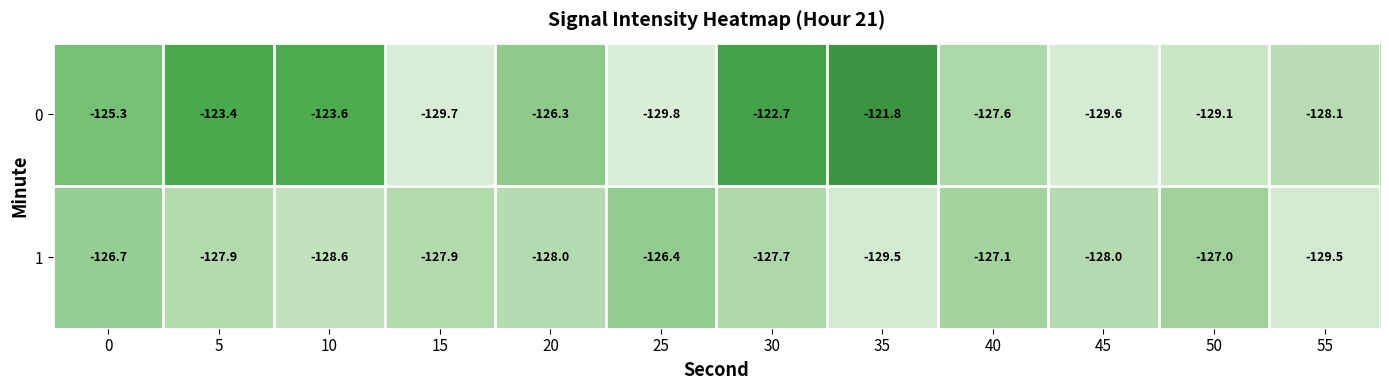

How many distinct data groups are displayed?

2